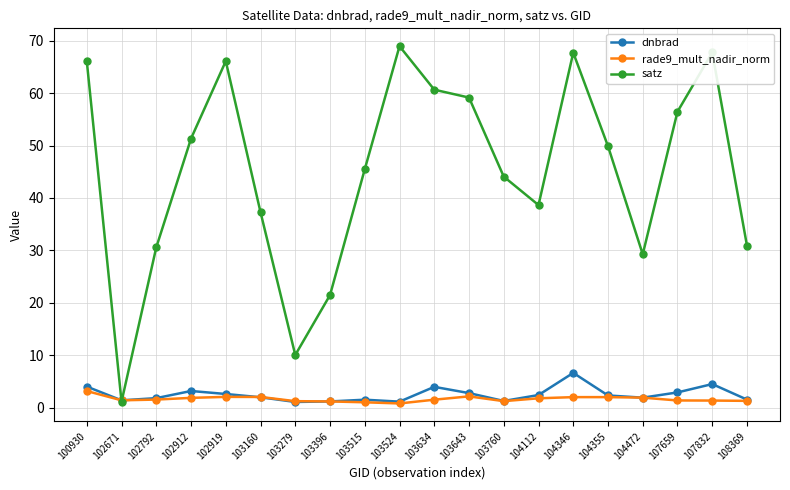

The rade9_mult_nadir_norm series shows 1.3 at 103279. True or false?

True